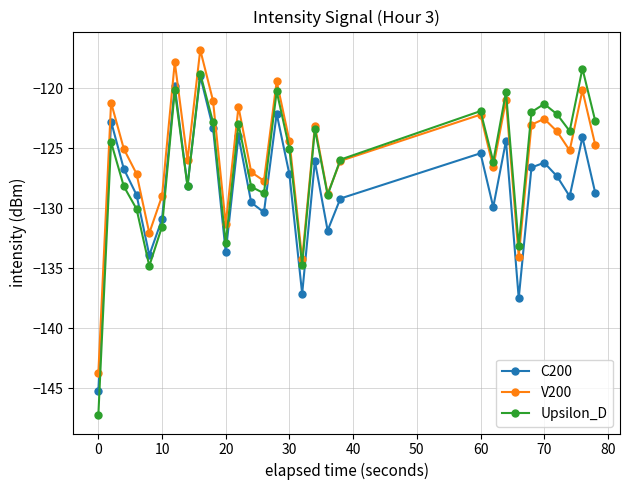

How many data points in Upsilon_D are less than -124?

16